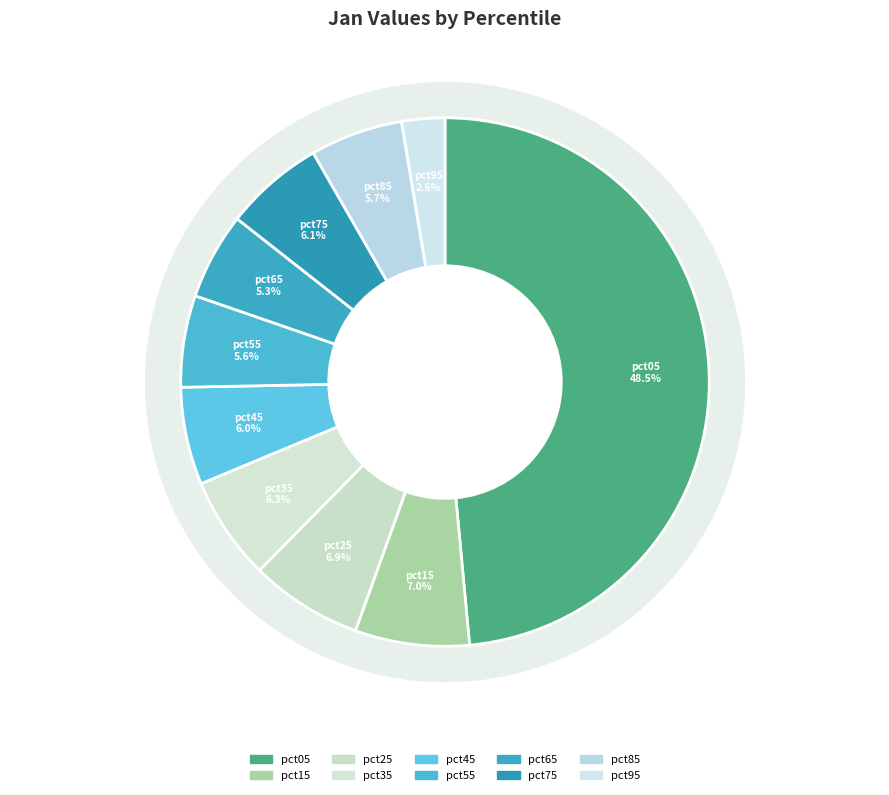

Is there a majority slice in this chart?

No